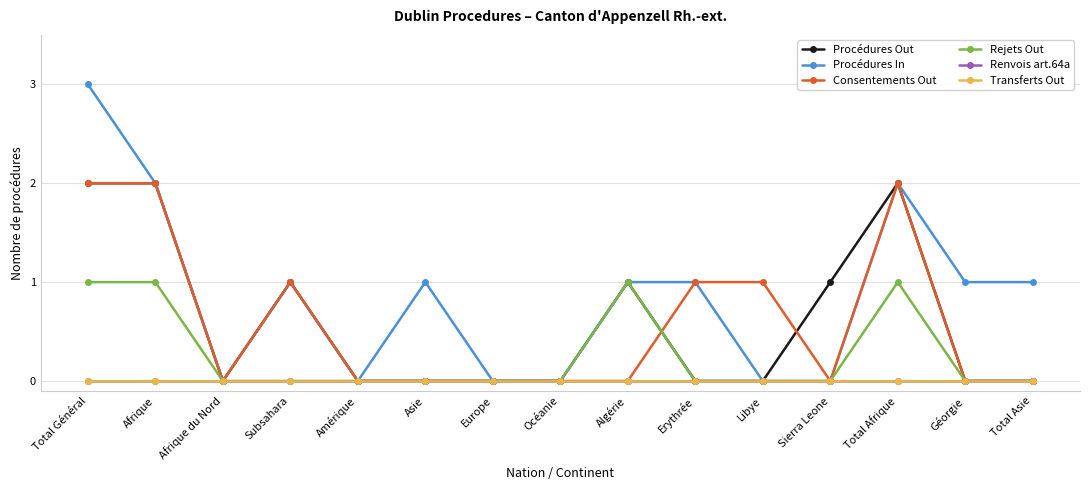

Does the chart have visible grid lines?

Yes